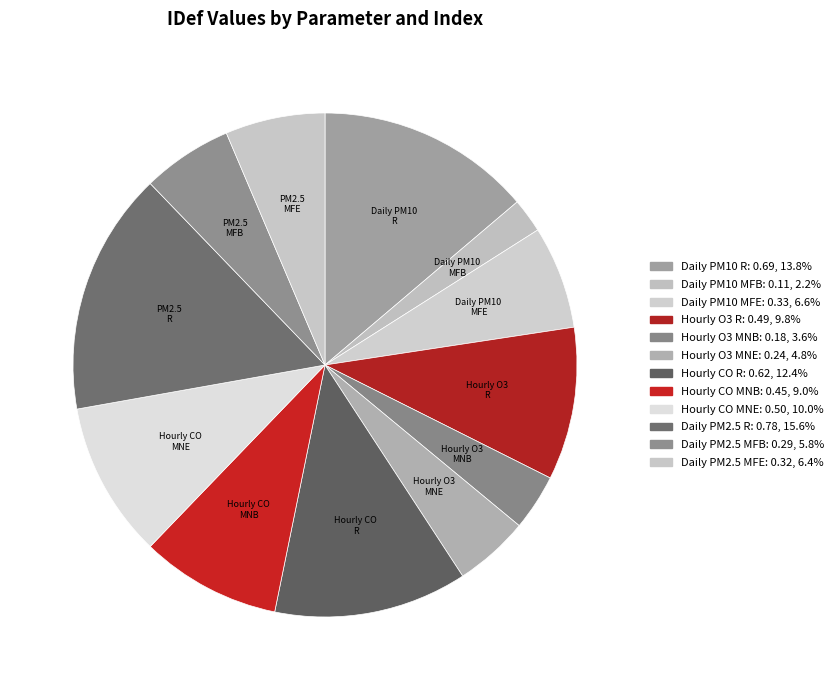

Which slice is the largest?

Daily PM2.5 R